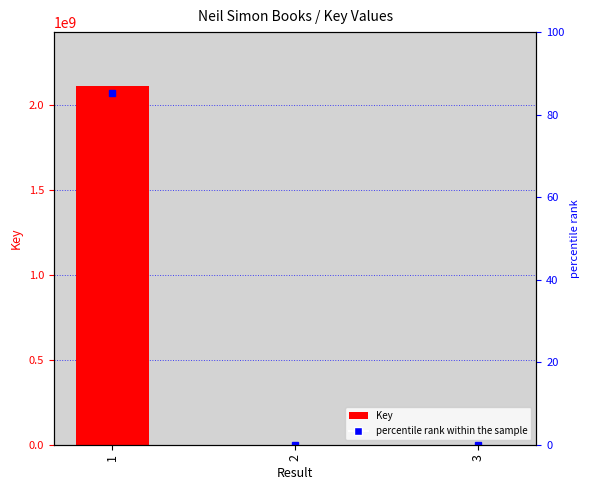

Count the number of data series in this chart.

1